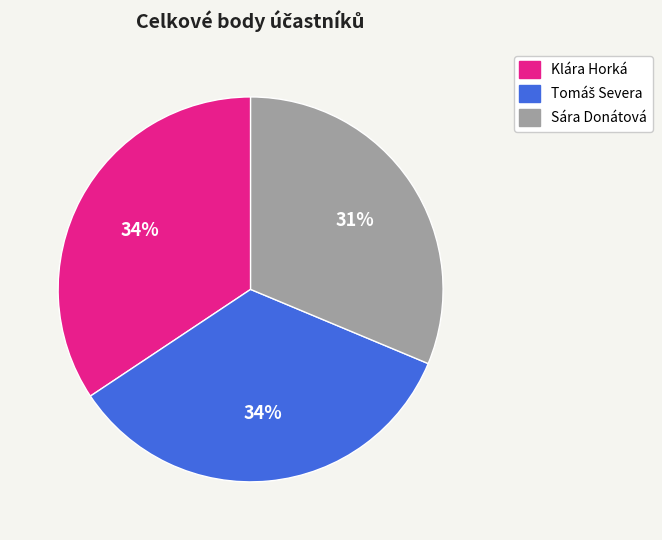

What percentage is the Klára Horká slice, to the nearest percent?

34%